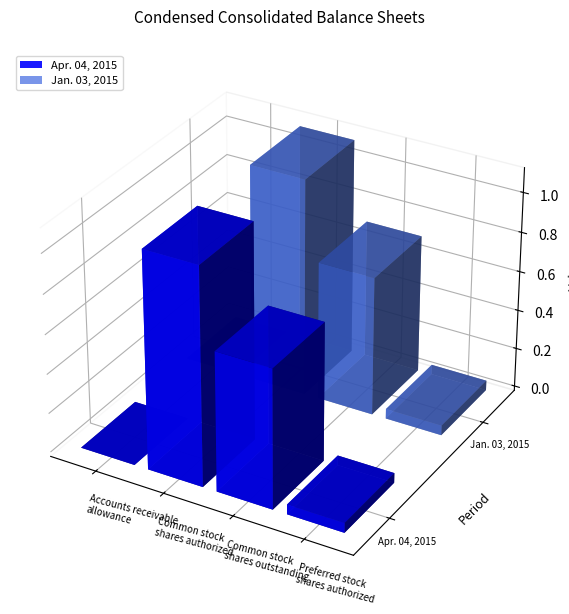

Which series has the largest total across all categories?

Apr. 04, 2015